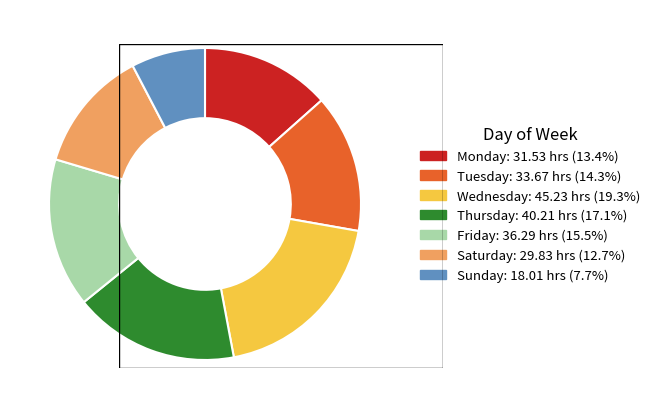

How many segments does this pie chart have?

7